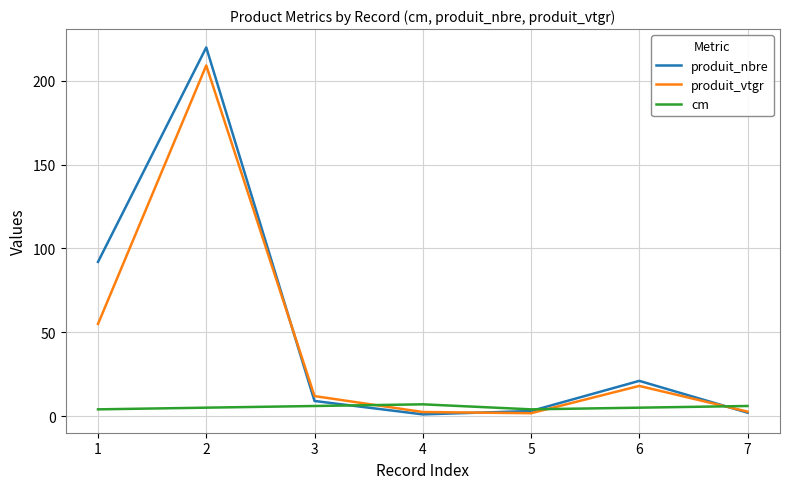

What is the highest value of the produit_vtgr series?

209.2